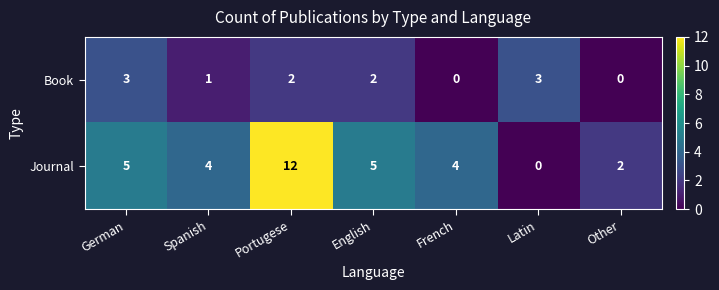

How many values in Journal are above zero?

6